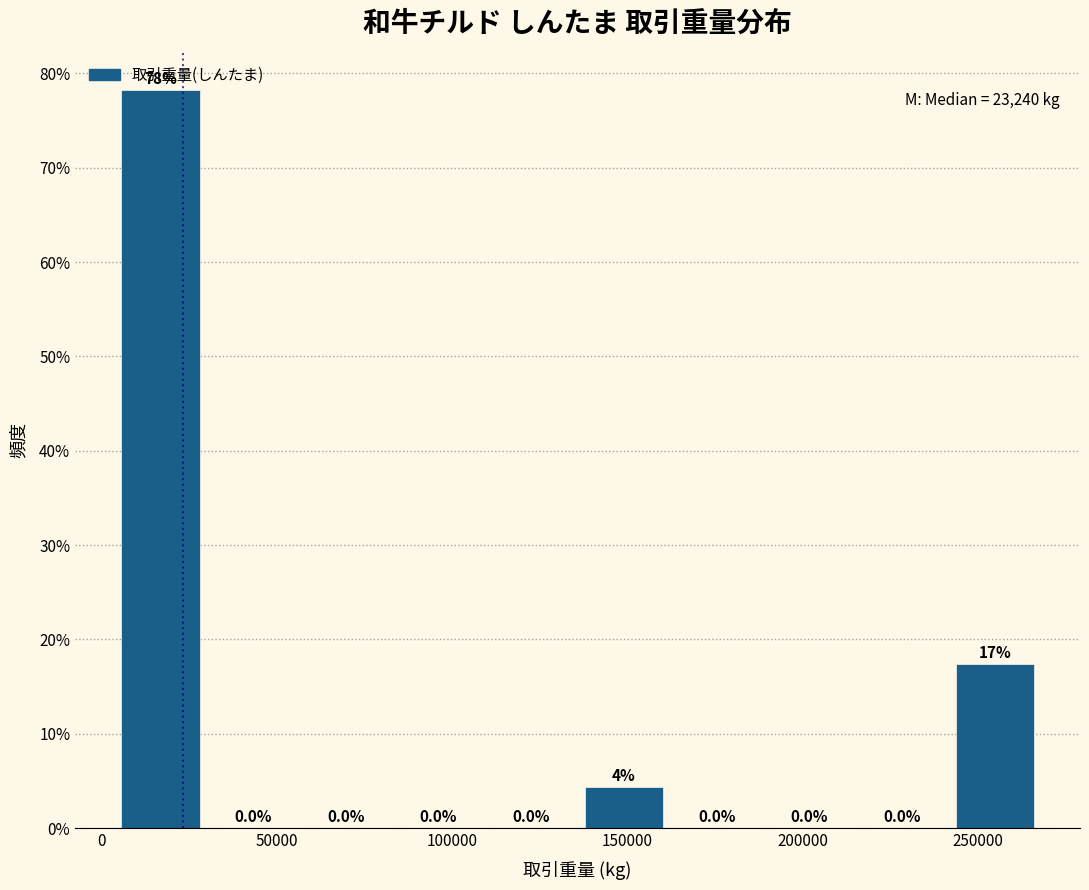

Over which range of the x-axis is the bar tallest?

5000 to 30000